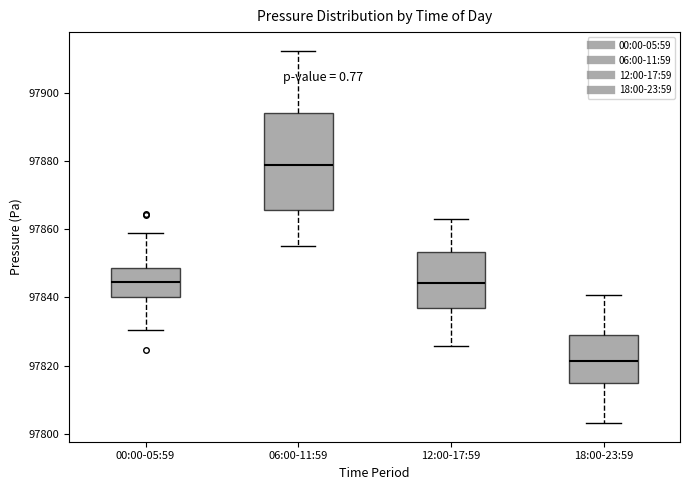

Reading left to right, read every box against the y-axis: the position of its median line, the range the box covers, and the ends of its whiskers. The values are not printed on the chart, so give them approximately, as read against the axis.

00:00-05:59: median 97844, box 97840 to 97848, whiskers 97830 to 97858
06:00-11:59: median 97878, box 97866 to 97894, whiskers 97856 to 97912
12:00-17:59: median 97844, box 97836 to 97854, whiskers 97826 to 97864
18:00-23:59: median 97822, box 97814 to 97828, whiskers 97804 to 97840